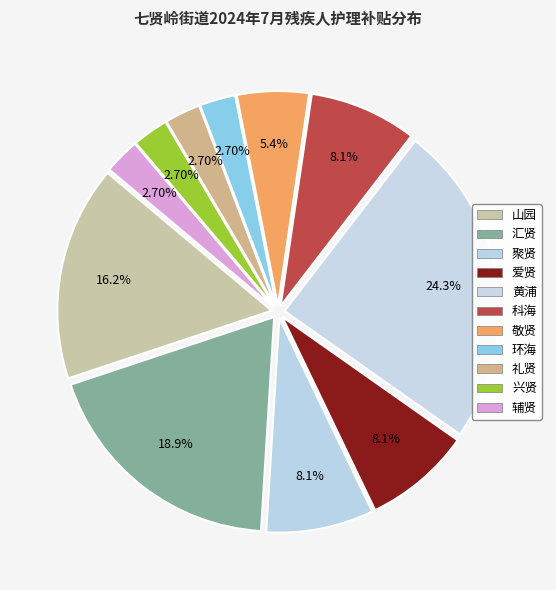

Is there any slice that represents more than half of the pie?

No